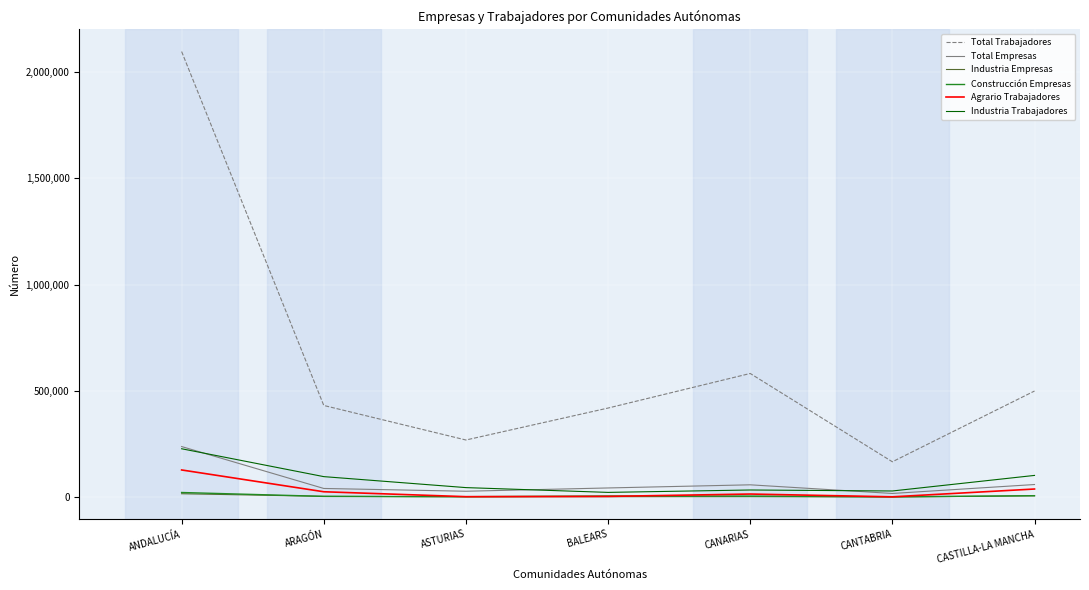

What are all the series names shown in the legend?

Total Trabajadores, Total Empresas, Industria Empresas, Construcción Empresas, Agrario Trabajadores, Industria Trabajadores